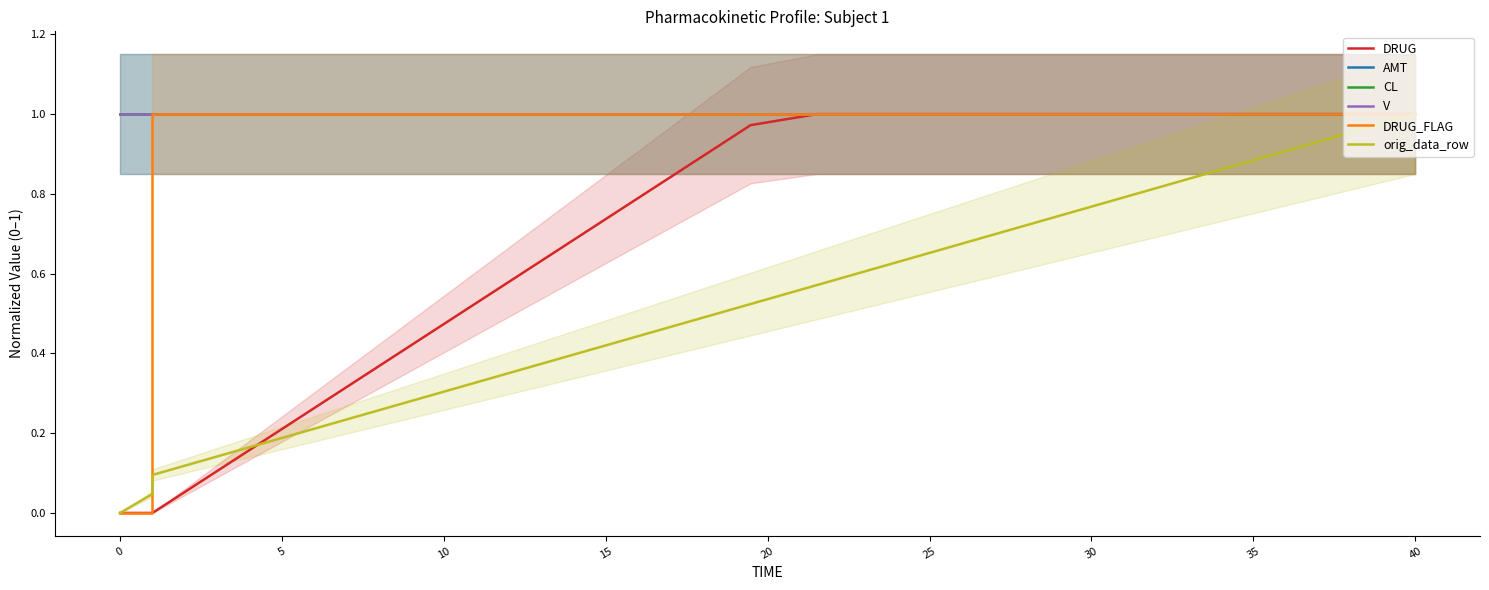

The value of DRUG at 15 is 0.1. True or false?

False